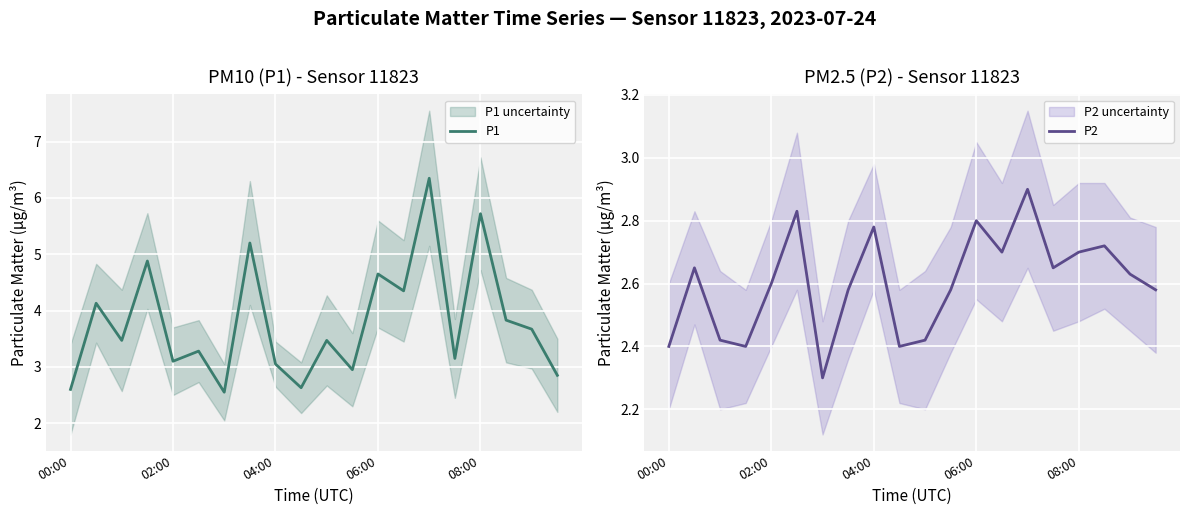

Rank the series by their maximum value, from highest to lowest.

P1, P2